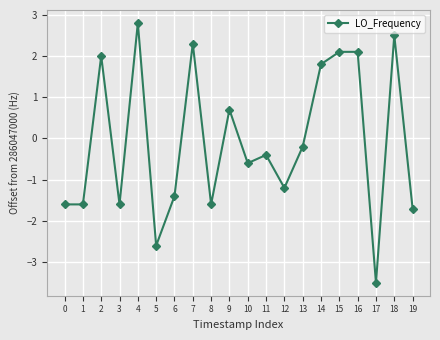

Is this an area chart (filled region under the line)?

No